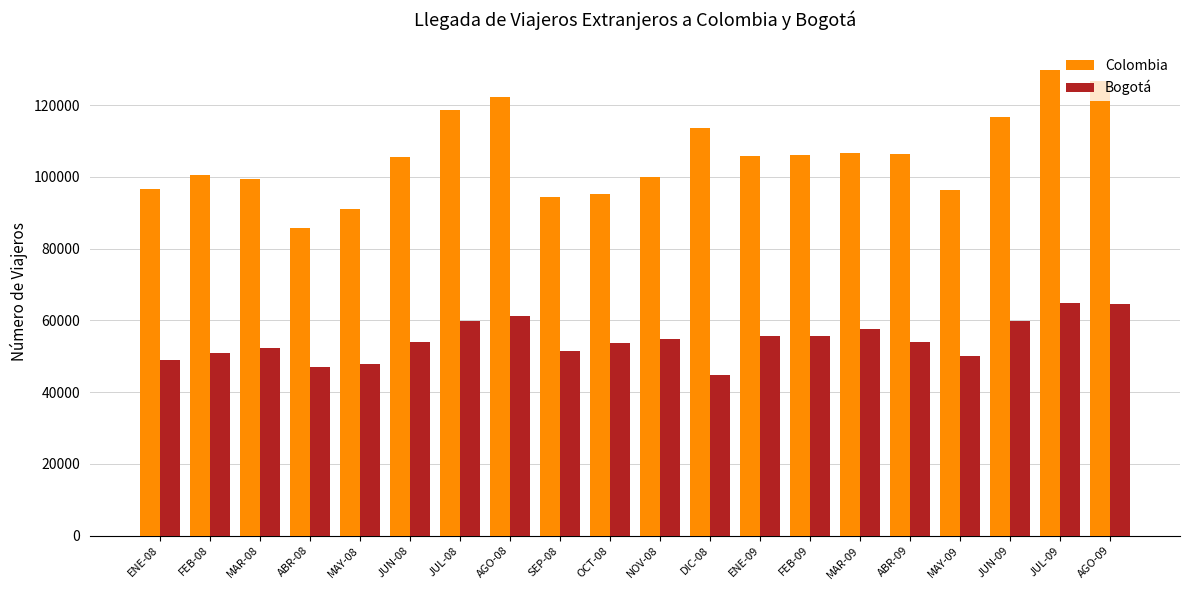

Which series changed the most between JUN-09 and AGO-09?

Colombia